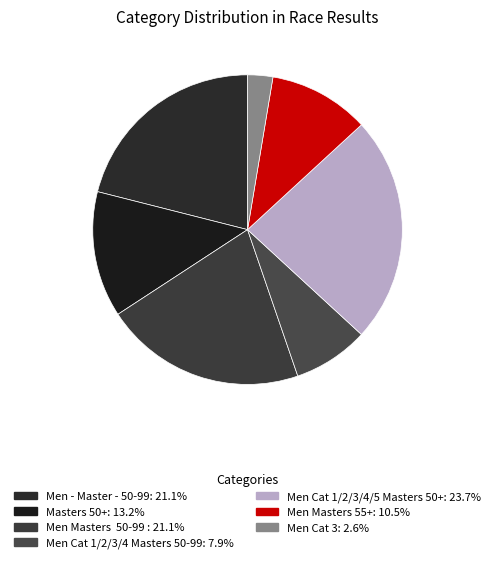

Is it true that Masters 50+ is 1% of the pie?

False